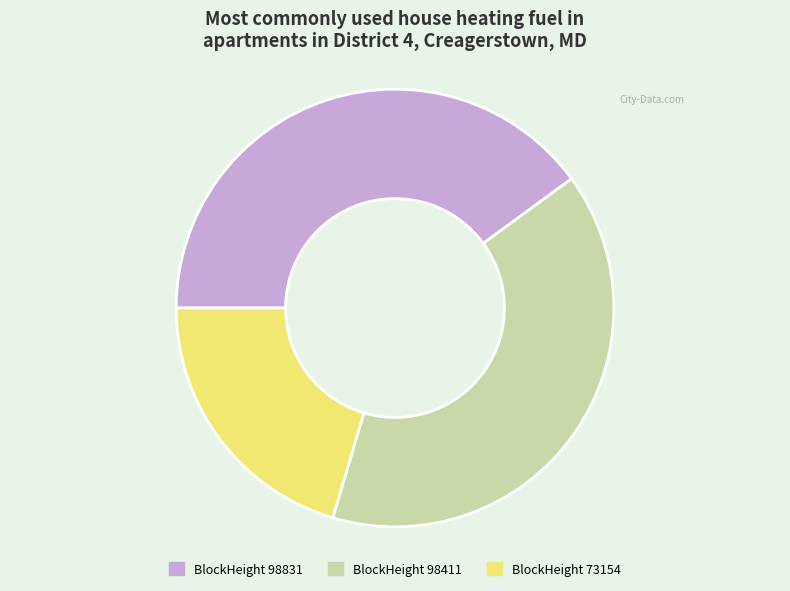

Which category has the smallest portion of the pie?

BlockHeight 73154